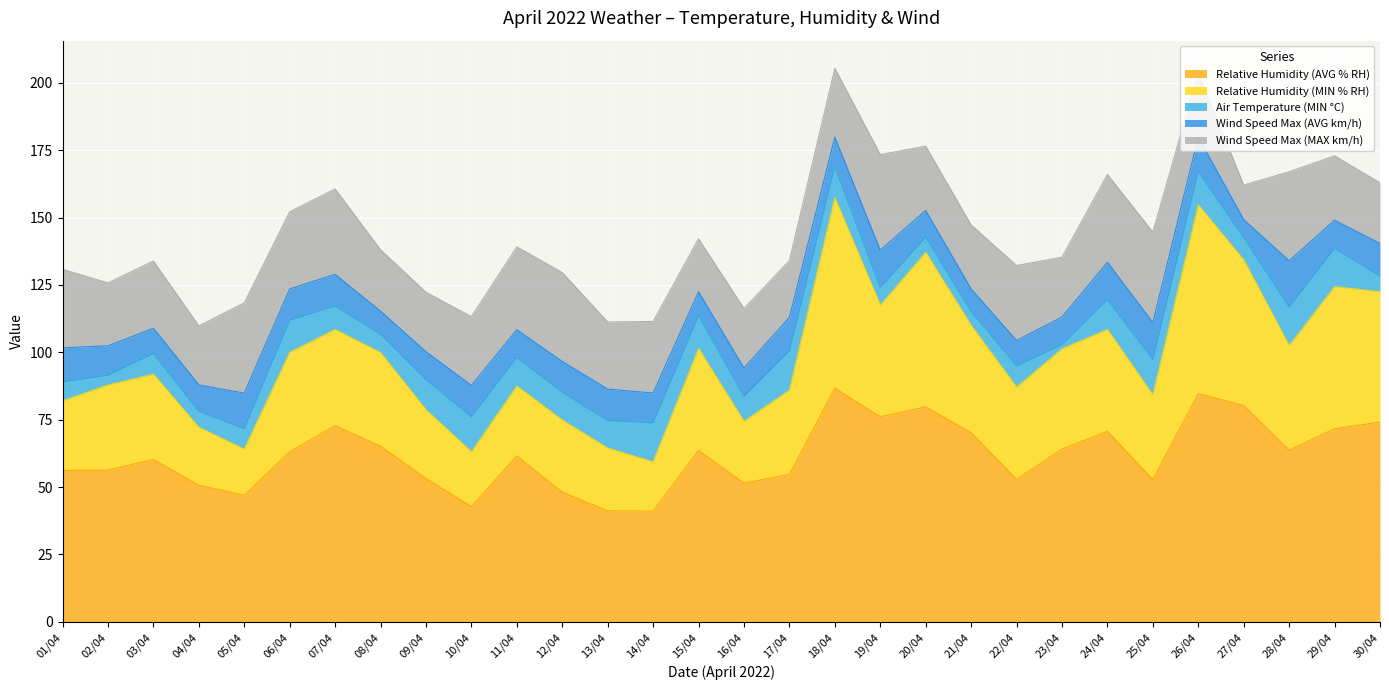

True or false: Relative Humidity (MIN % RH) and Relative Humidity (AVG % RH) intersect in this chart.

False